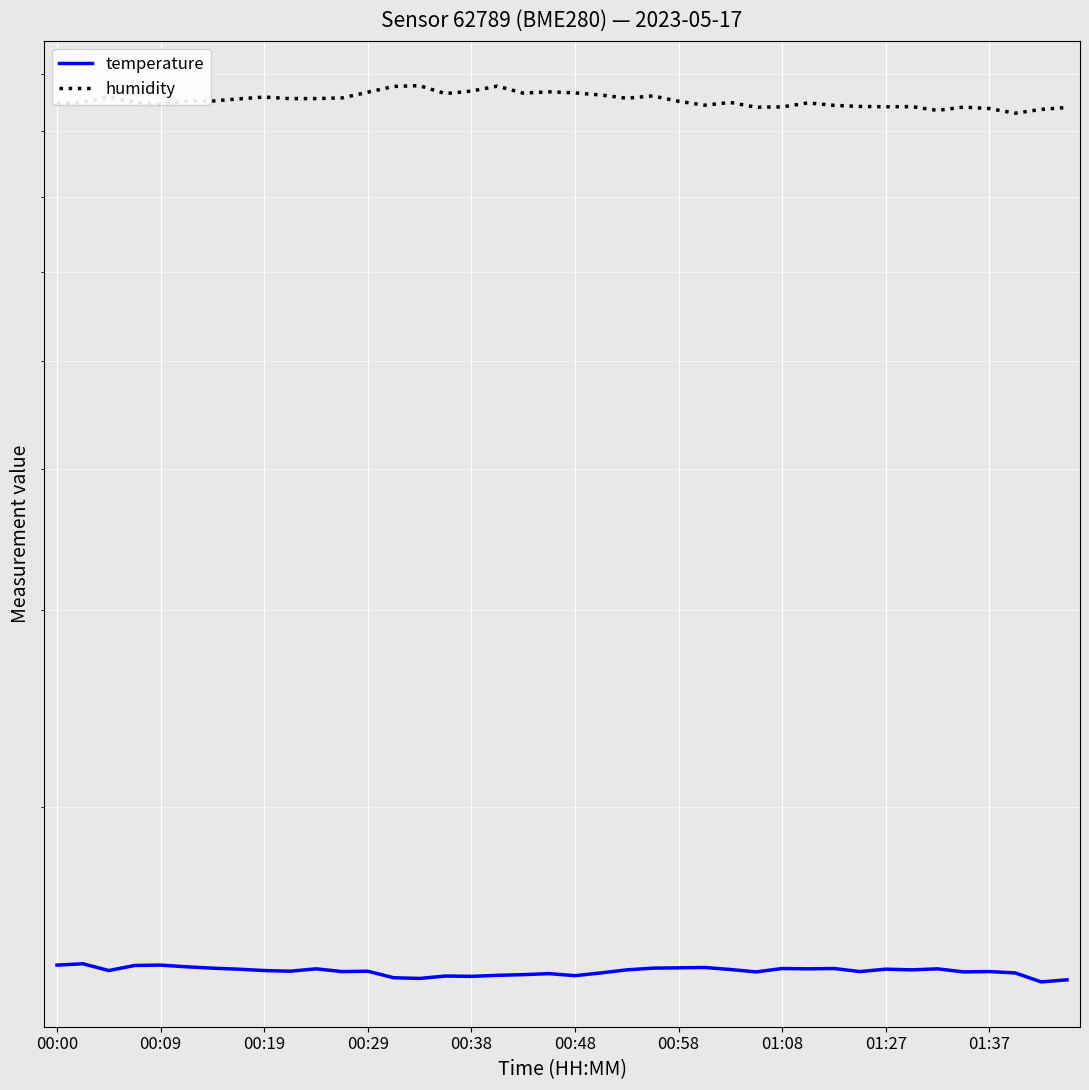

True or false: humidity and temperature intersect in this chart.

False